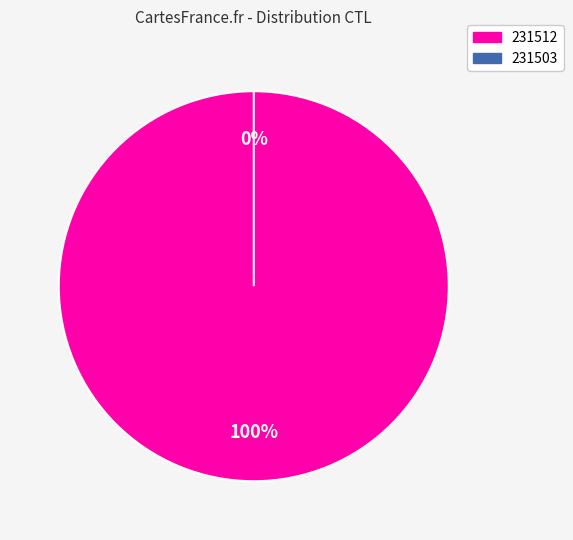

True or false: 231503 accounts for 0% of the total.

True